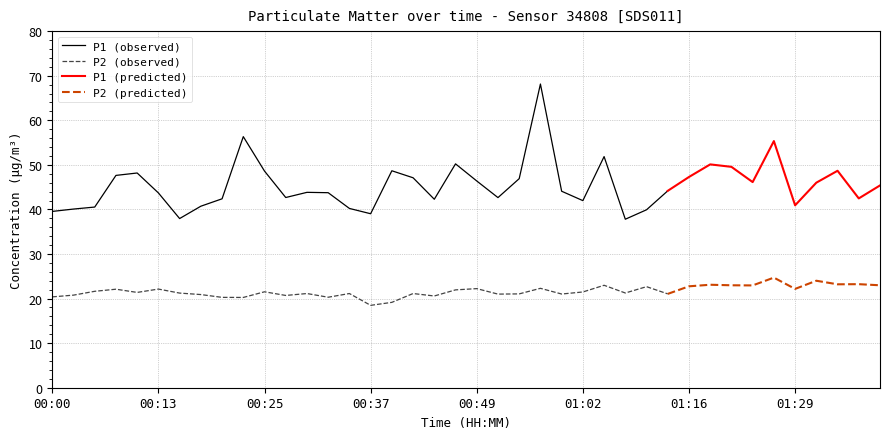

How many data points in P1 are above 44?

21